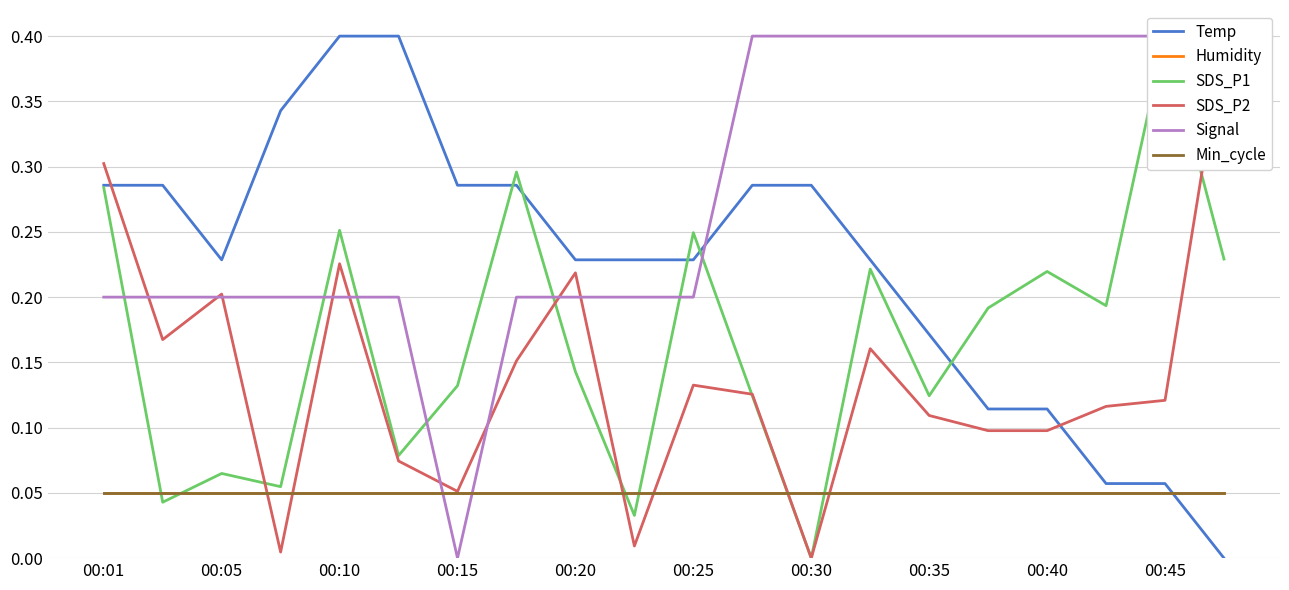

What is the maximum value shown in the chart?

0.4